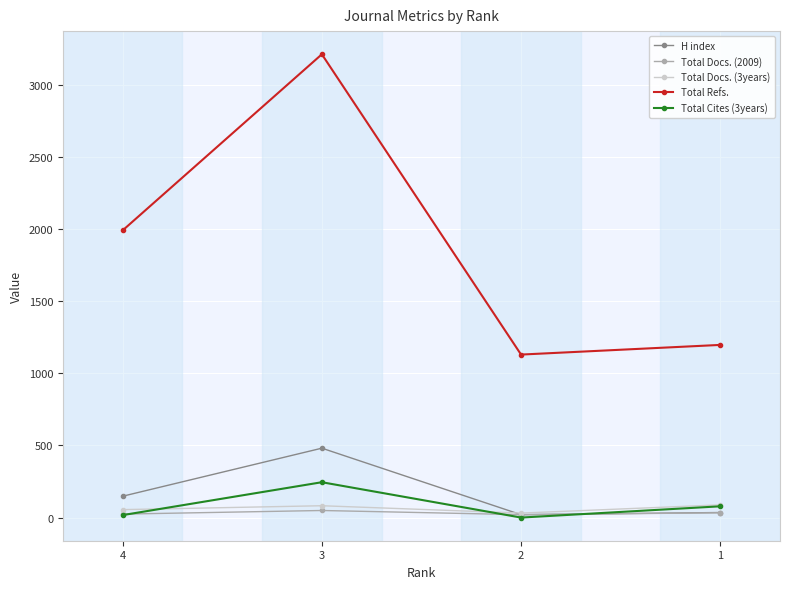

True or false: Total Docs. (3years) and Total Refs. intersect in this chart.

False